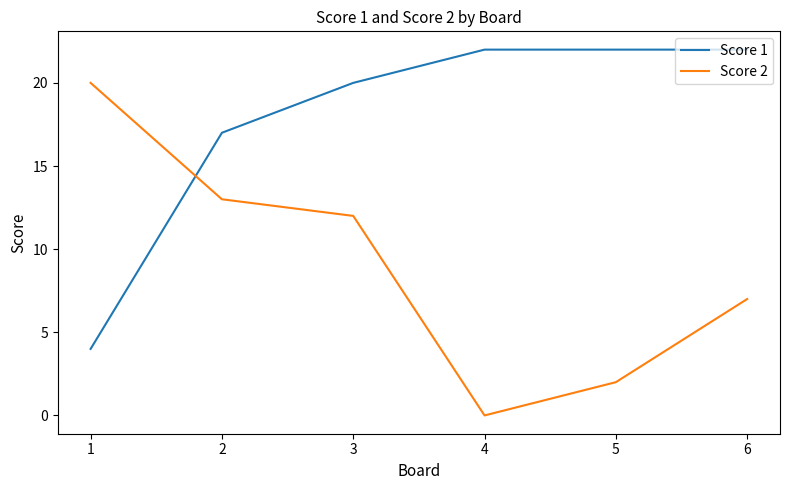

Between which two adjacent categories do Score 2 and Score 1 first intersect?

1 and 2